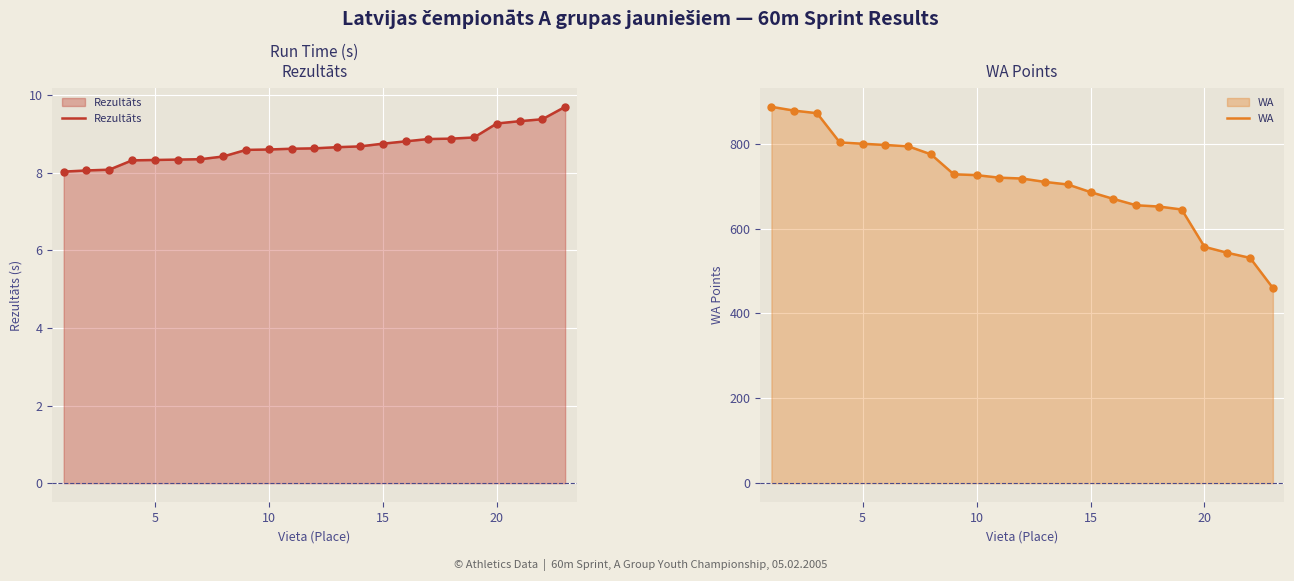

Is the value of WA at 16 greater than the value of Rezultāts at 15?

Yes